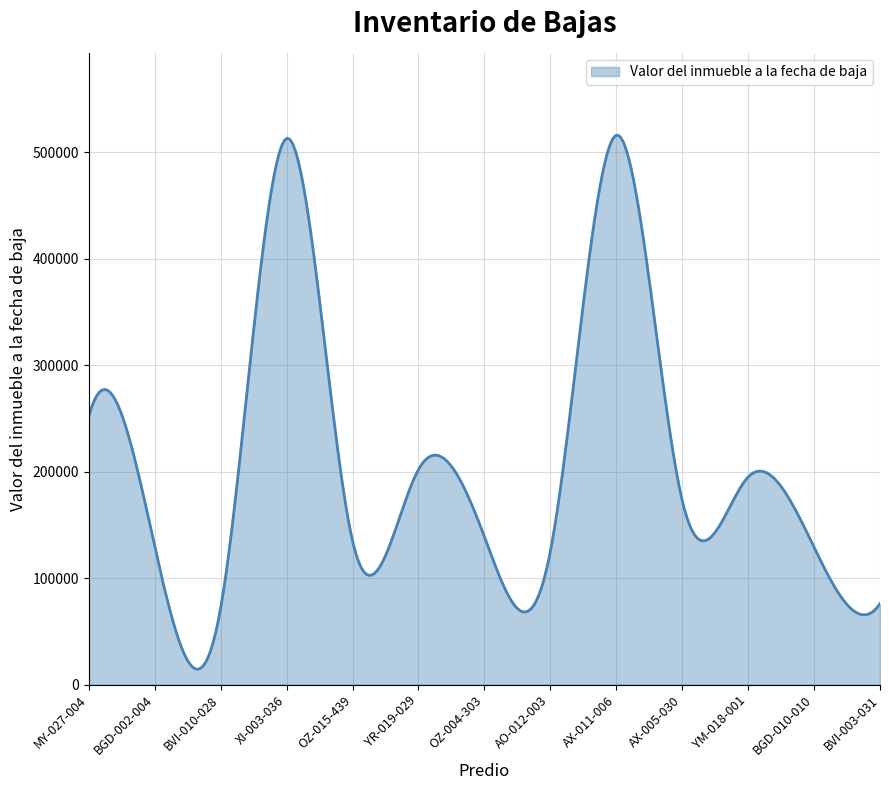

What is the smallest value displayed?

14430.6